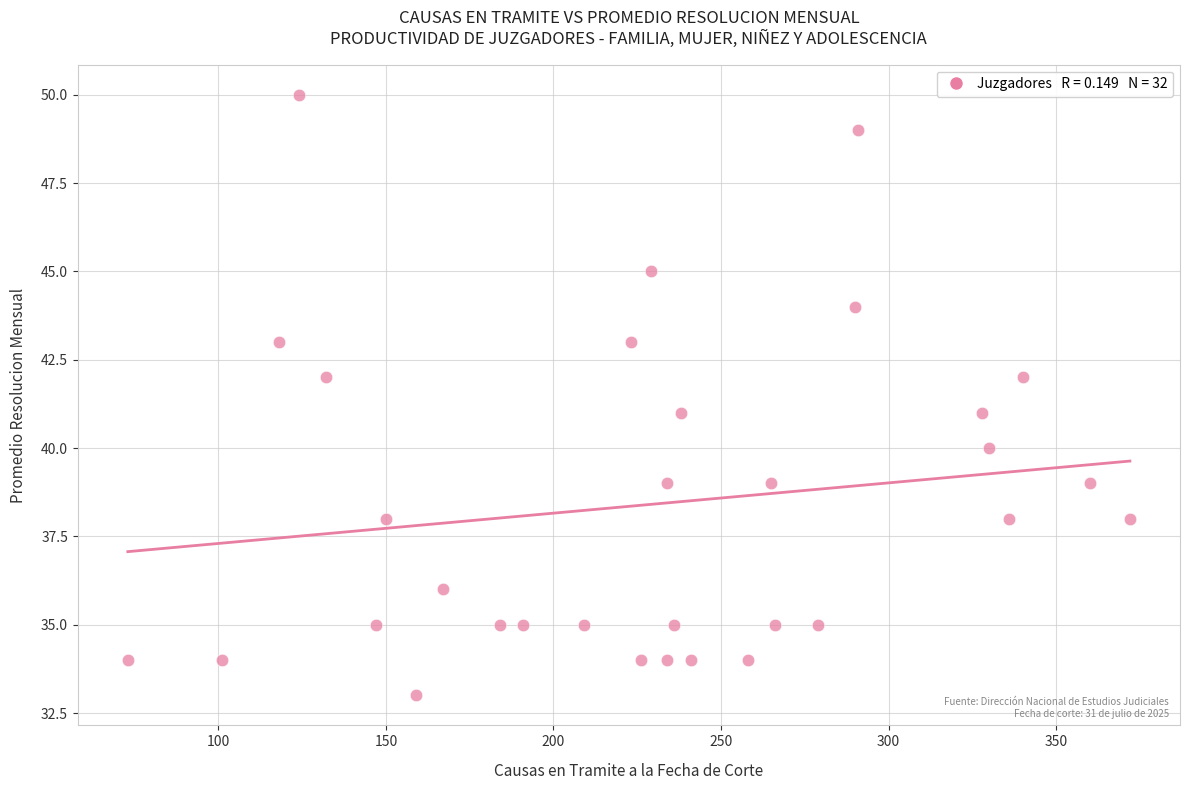

What is the range of X values (max minus min)?

299